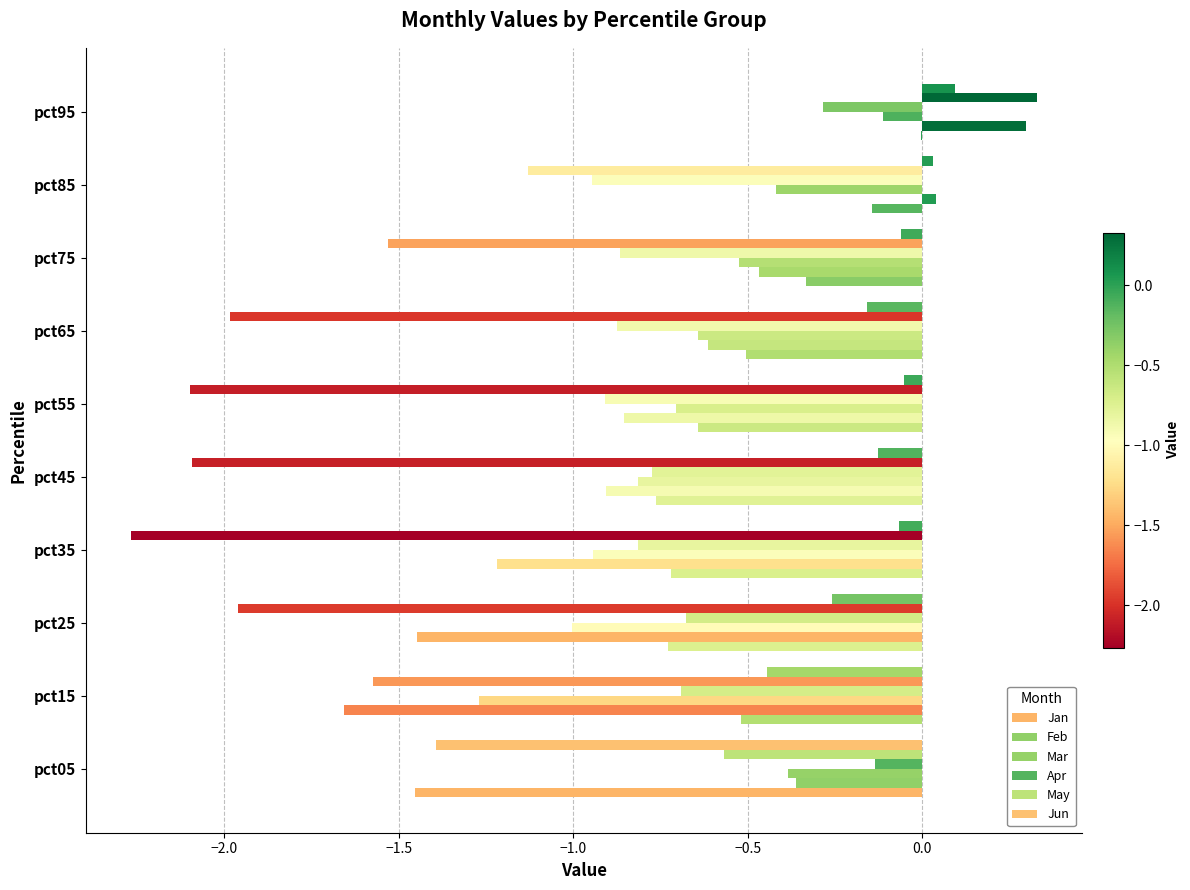

What is the smallest value displayed?

-2.3